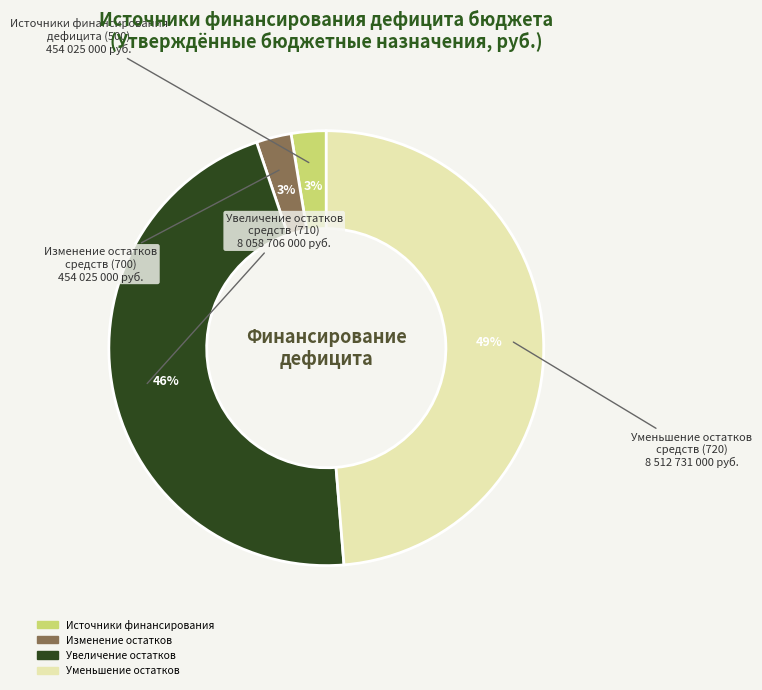

Does any single category account for the majority?

No